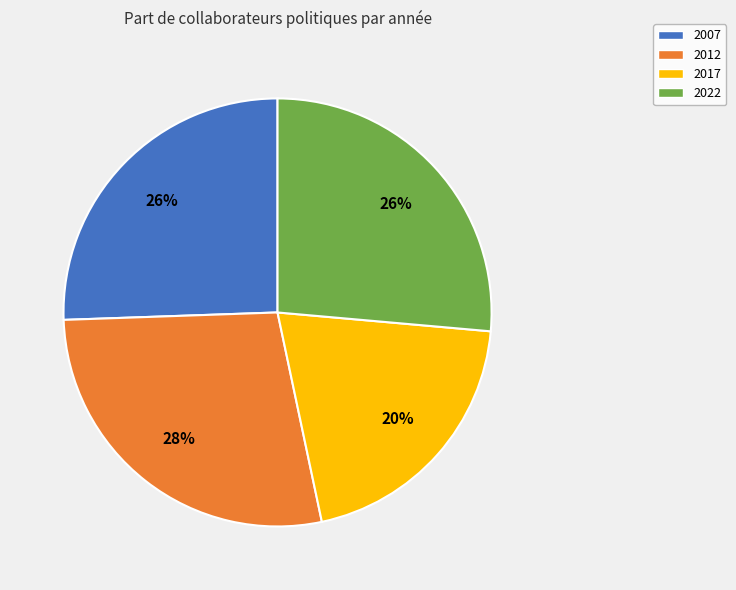

To the nearest percent, what percentage of the pie is 2017?

20%